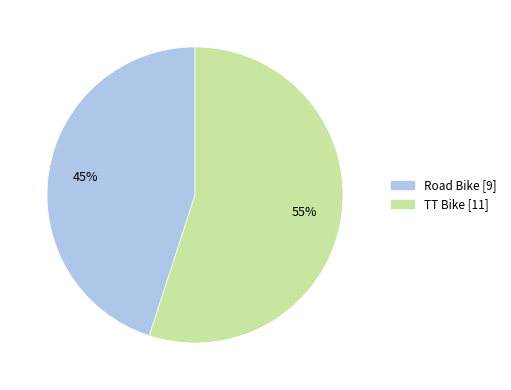

Is there a majority slice in this chart?

Yes